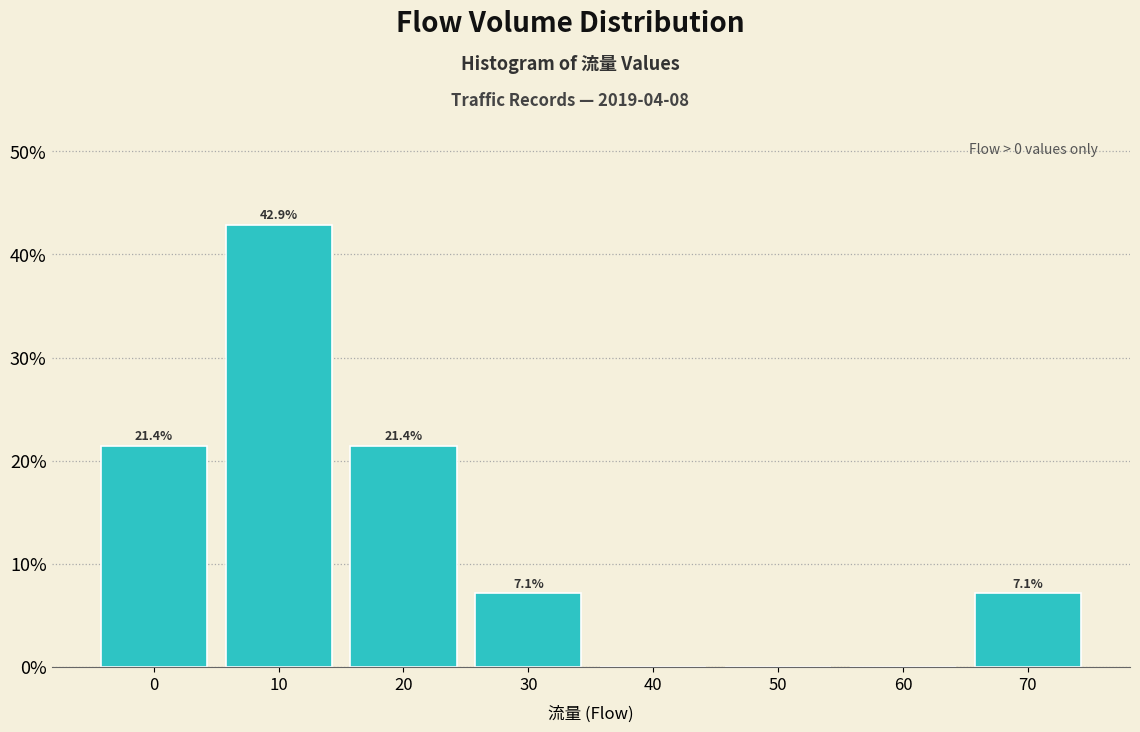

Reading left to right, list all the values displayed in this chart.

0=21.4	10=42.9	20=21.4	30=7.1	40=0.0	50=0.0	60=0.0	70=7.1